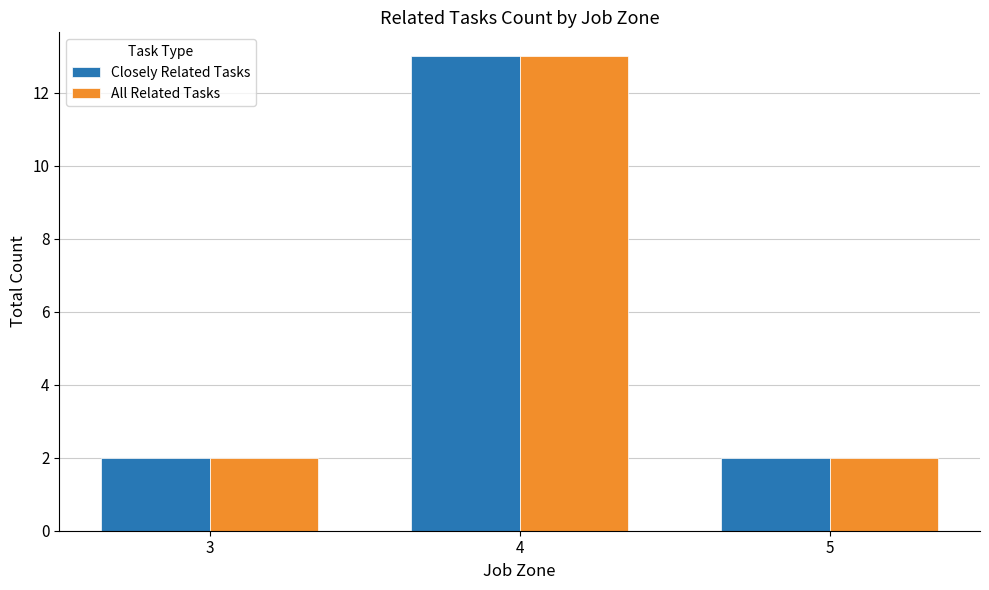

What are all the series names shown in the legend?

Closely Related Tasks, All Related Tasks